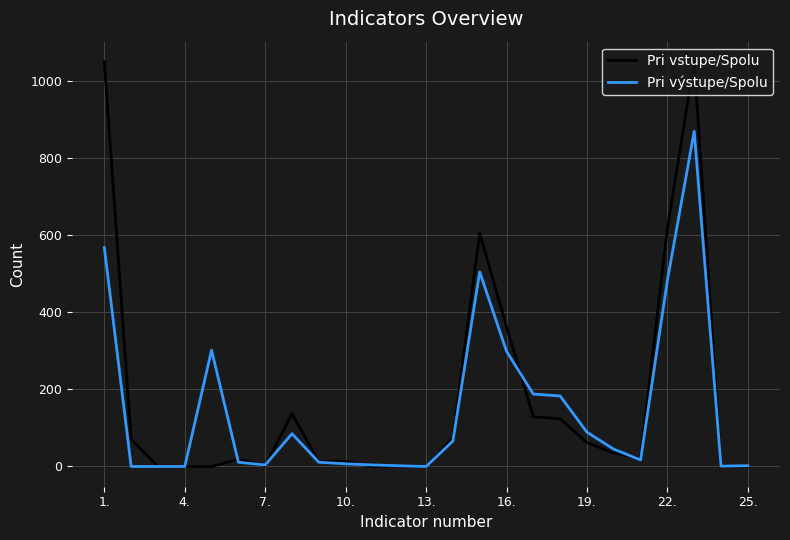

List the series in order of their peak value, highest first.

Pri vstupe/Spolu, Pri výstupe/Spolu